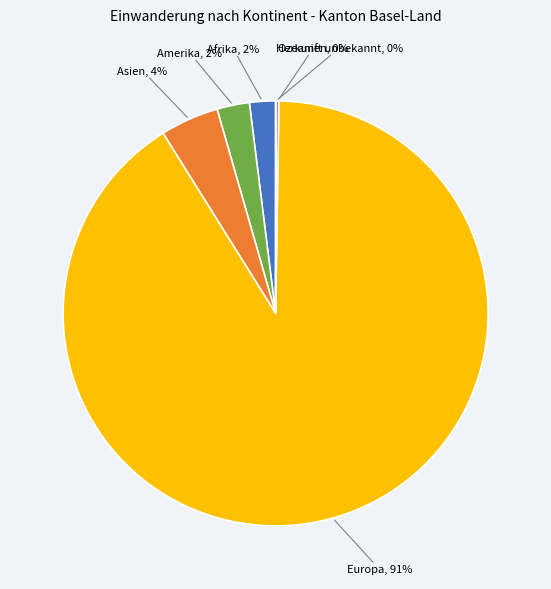

Does any single category account for the majority?

Yes